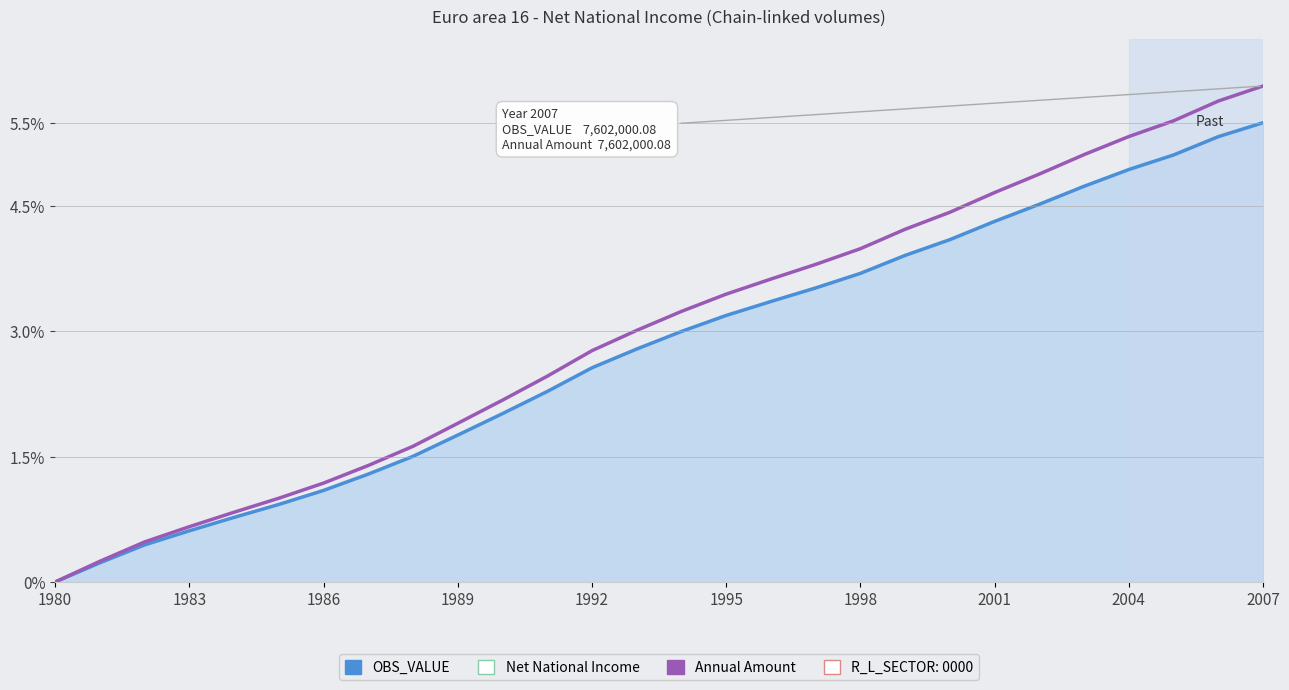

Which series has the largest range (max minus min)?

Annual Amount